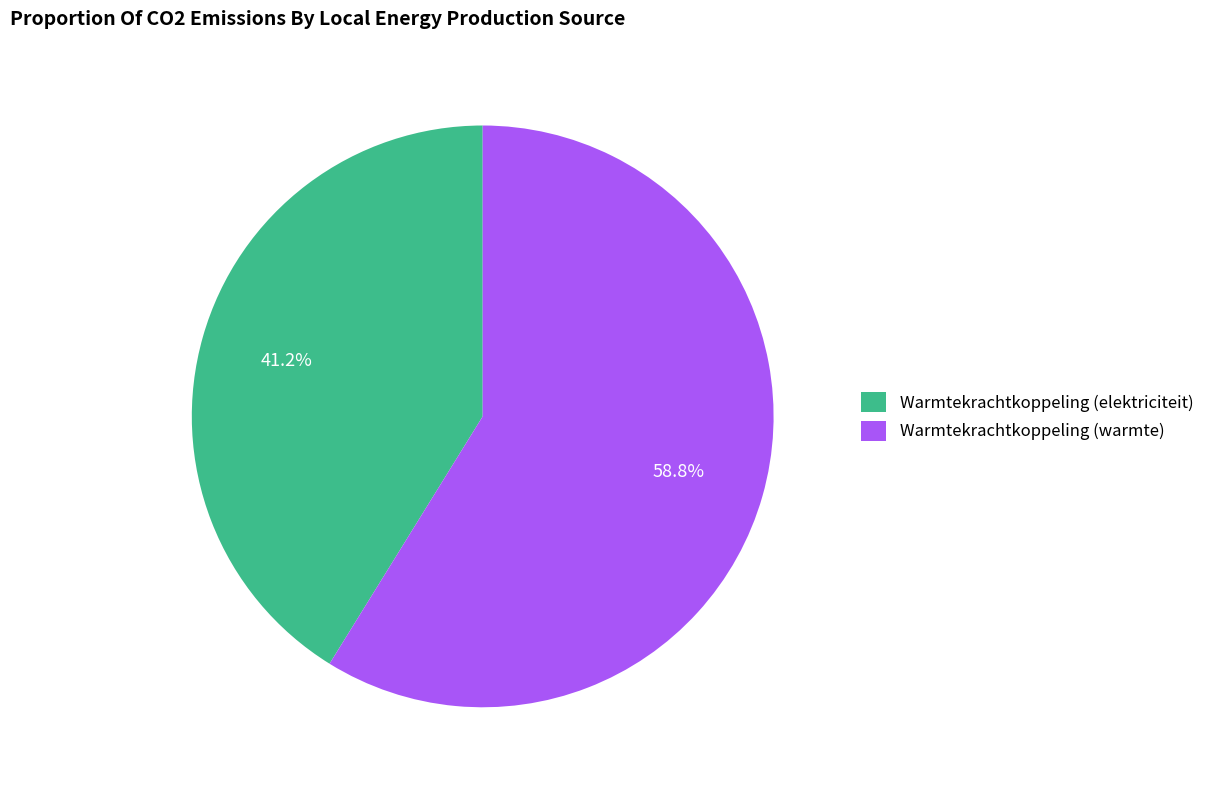

What is the ratio of the value at Warmtekrachtkoppeling (warmte) to the value at Warmtekrachtkoppeling (elektriciteit)?

1.4